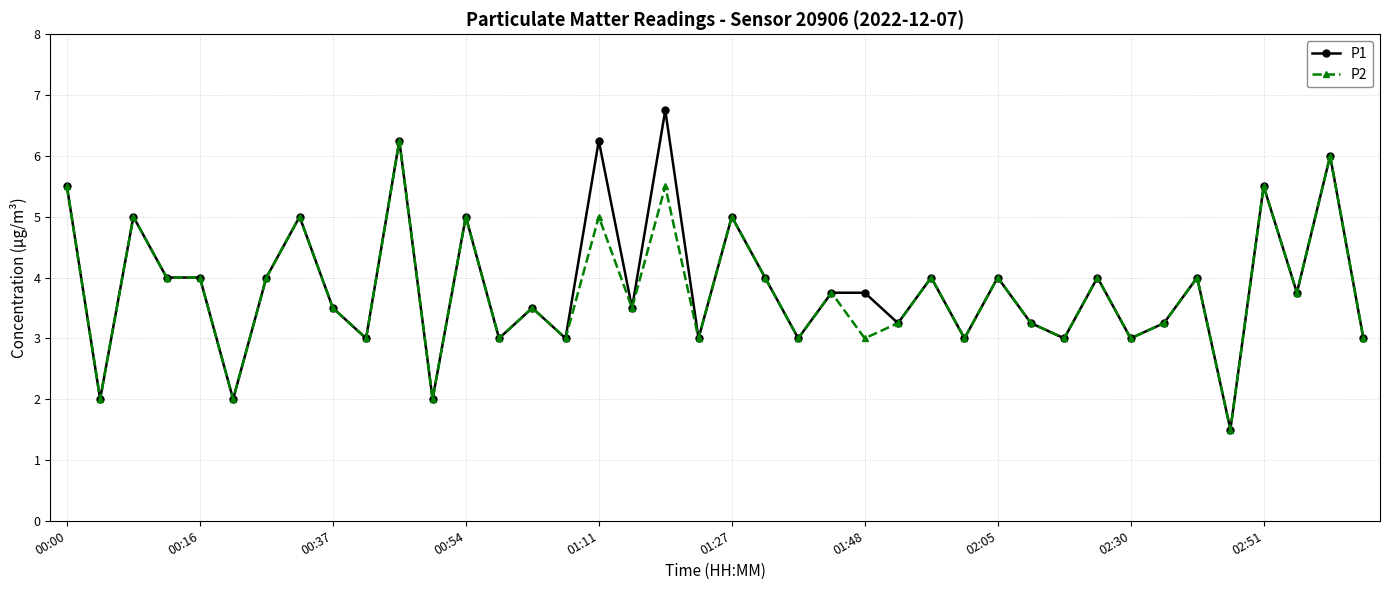

Rank the series by their maximum value, from highest to lowest.

P1, P2